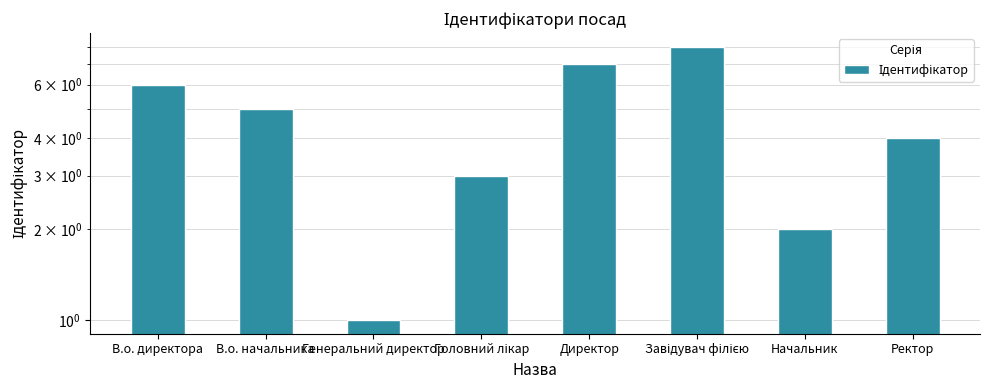

What is the label of the 4th bar from the left?

Головний лікар